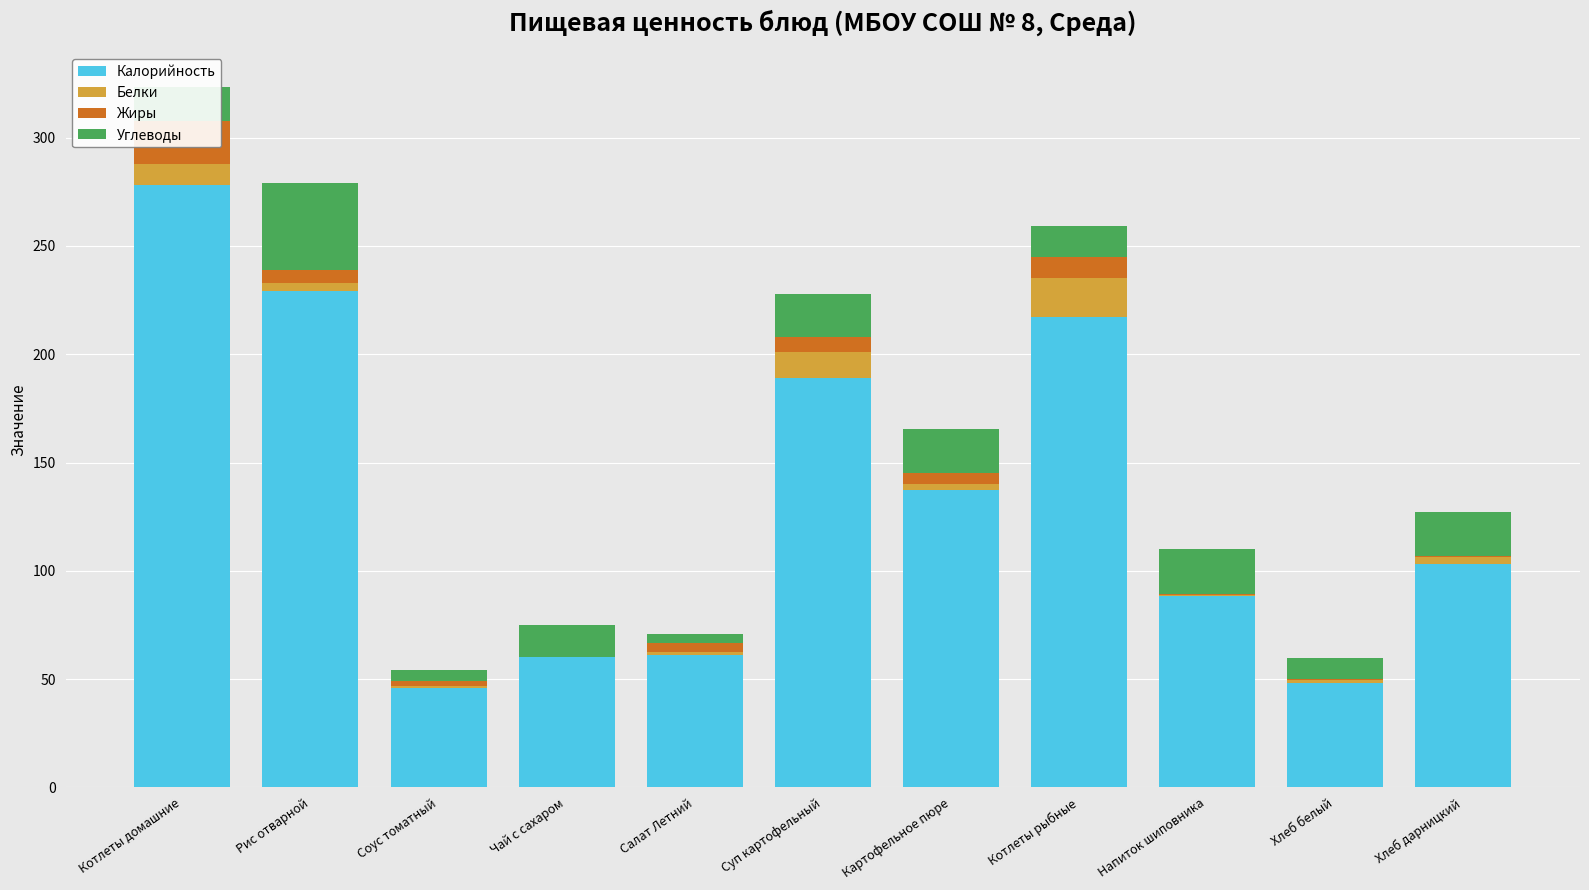

What is the average value of the Калорийность series?

132.4